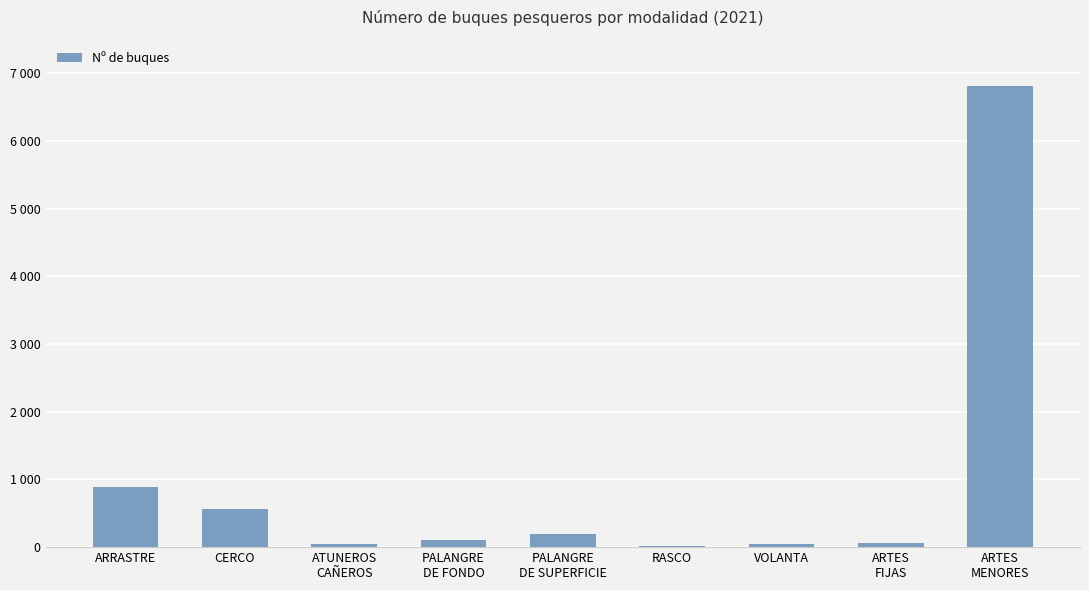

What is the maximum value shown in the chart?

6814